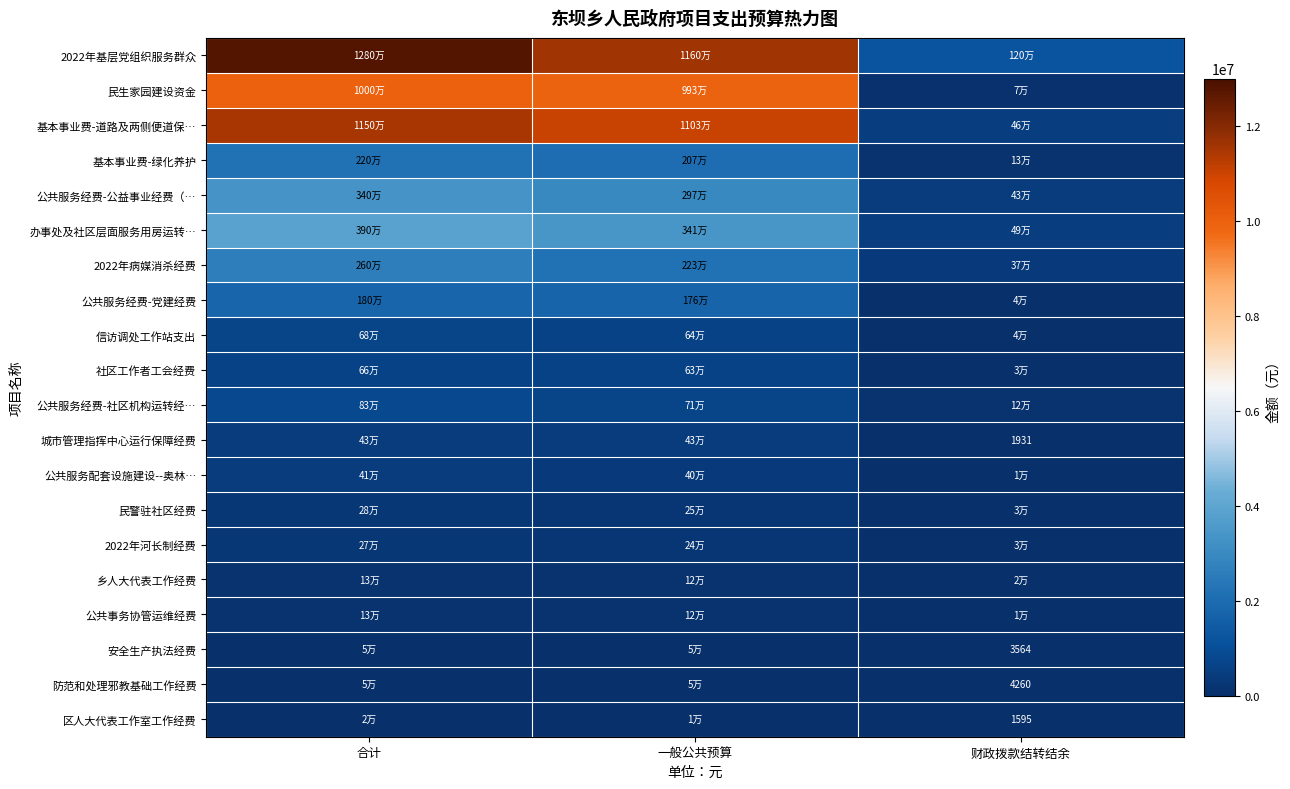

How many series are shown in this chart?

20